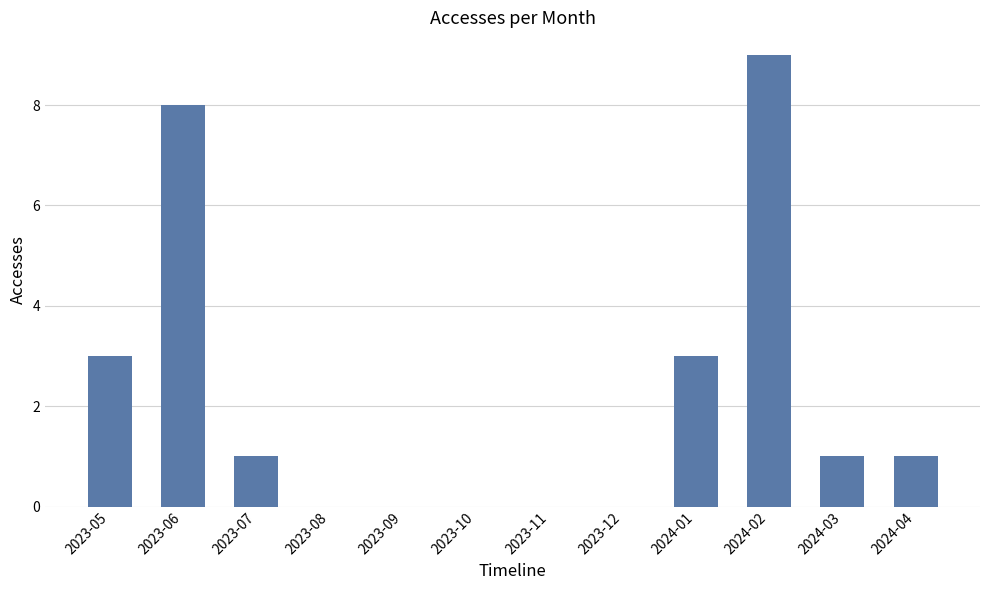

What value does the data have at 2024-02?

9